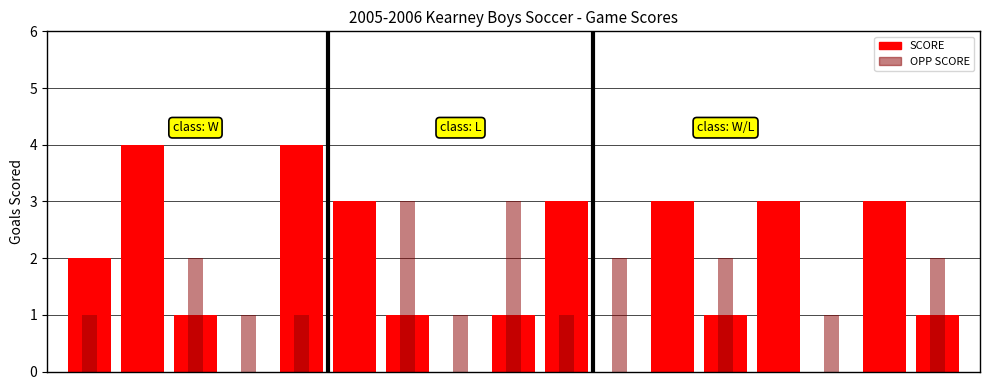

How many groups of bars are there?

17